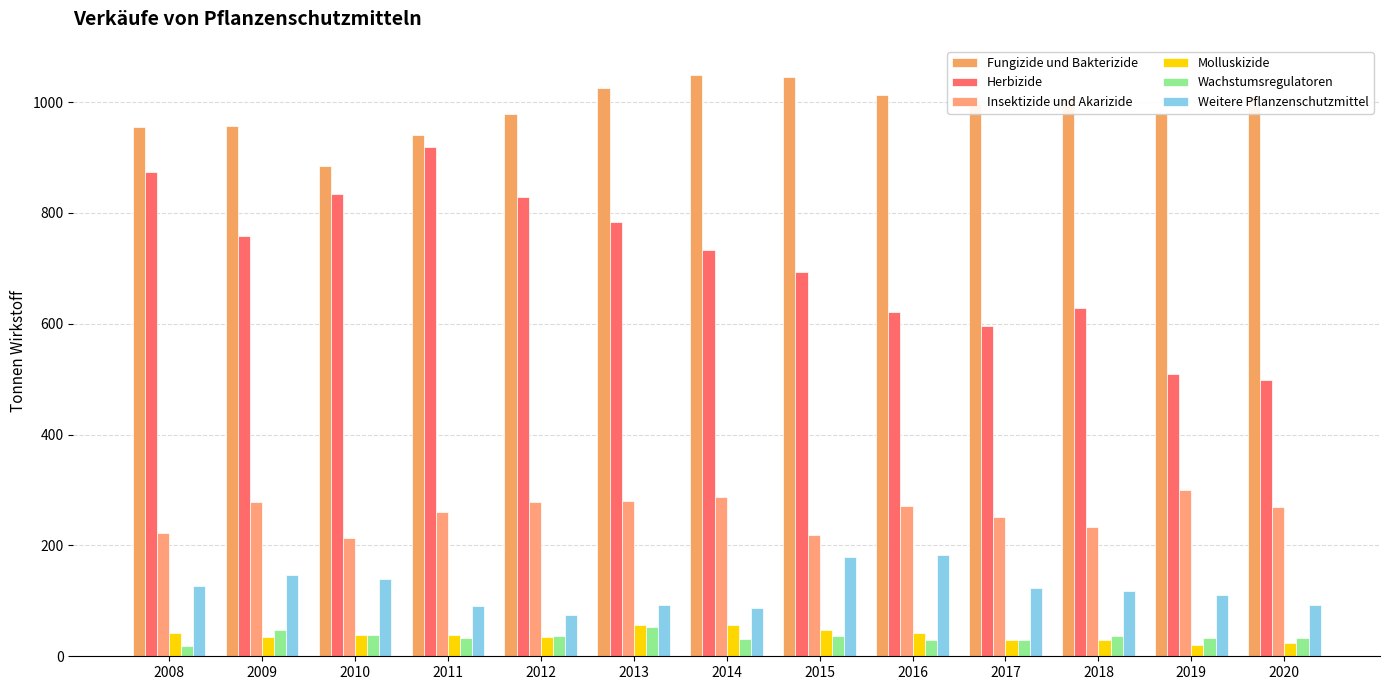

Reading left to right, list all the values displayed in this chart.

Fungizide und Bakterizide: 2008=954.8	2009=957.1	2010=884.0	2011=940.9	2012=977.7	2013=1025.3	2014=1048.9	2015=1046.0	2016=1013.4	2017=997.3	2018=1006.2	2019=978.2	2020=1010.5
Herbizide: 2008=873.1	2009=758.4	2010=834.2	2011=918.6	2012=828.6	2013=783.0	2014=733.5	2015=693.2	2016=621.1	2017=595.1	2018=628.8	2019=509.0	2020=499.0
Insektizide und Akarizide: 2008=221.8	2009=278.5	2010=213.2	2011=260.9	2012=279.2	2013=280.8	2014=287.6	2015=218.3	2016=270.4	2017=251.5	2018=232.6	2019=299.5	2020=269.6
Molluskizide: 2008=41.7	2009=34.6	2010=38.4	2011=37.8	2012=33.9	2013=56.0	2014=55.9	2015=46.8	2016=41.9	2017=29.8	2018=29.2	2019=21.0	2020=23.4
Wachstumsregulatoren: 2008=19.3	2009=48.1	2010=38.3	2011=33.0	2012=36.4	2013=52.5	2014=31.9	2015=35.7	2016=28.7	2017=30.0	2018=37.0	2019=33.1	2020=33.3
Weitere Pflanzenschutzmittel: 2008=126.1	2009=146.8	2010=139.9	2011=91.0	2012=75.1	2013=92.0	2014=87.2	2015=180.0	2016=182.3	2017=123.4	2018=117.7	2019=110.4	2020=92.3